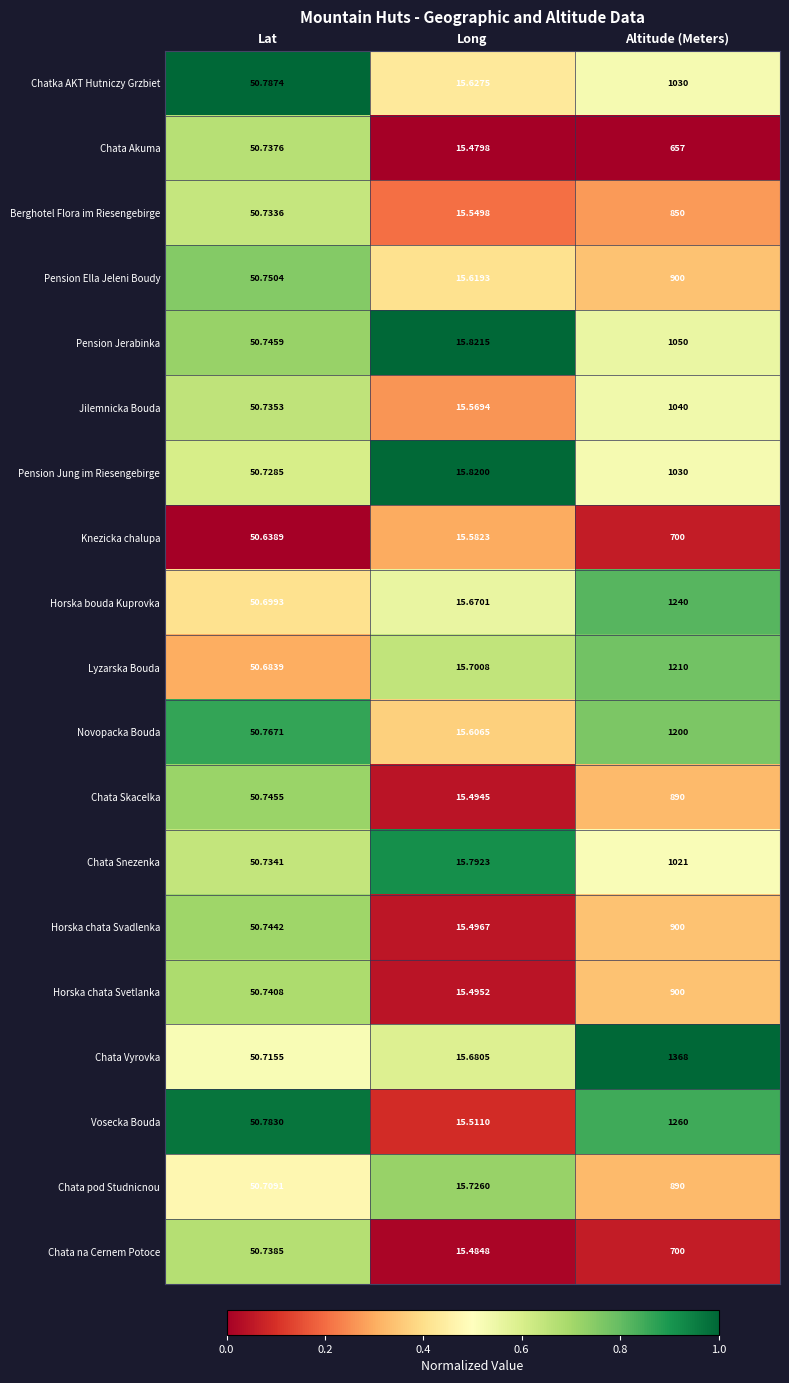

What is the total value across all series at Lat?

963.9